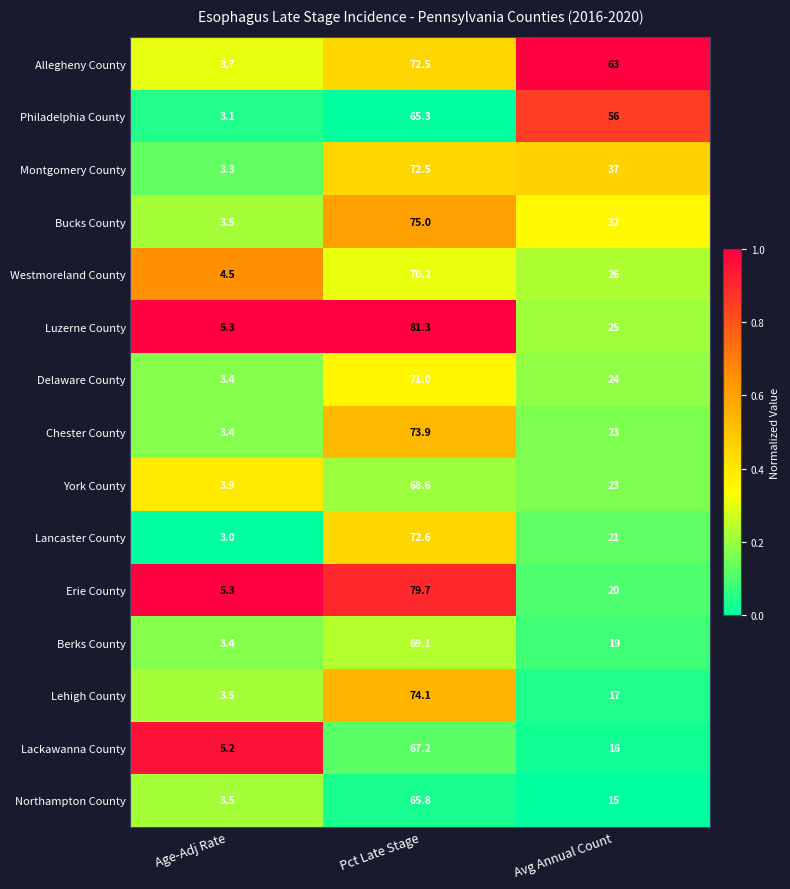

Rank the categories by Chester County value from highest to lowest.

Pct Late Stage, Avg Annual Count, Age-Adj Rate